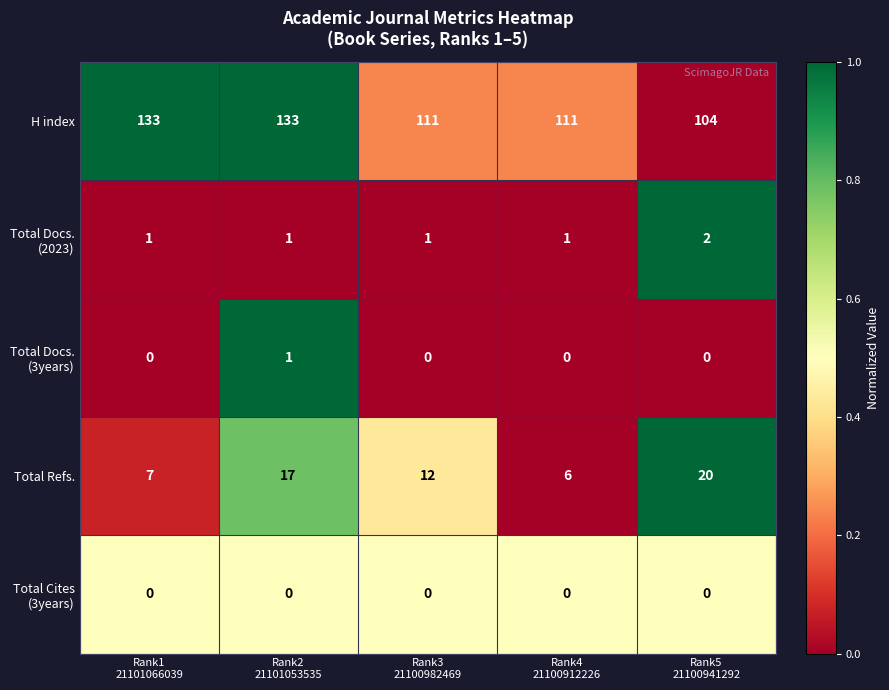

Which series has the widest spread of values?

H index